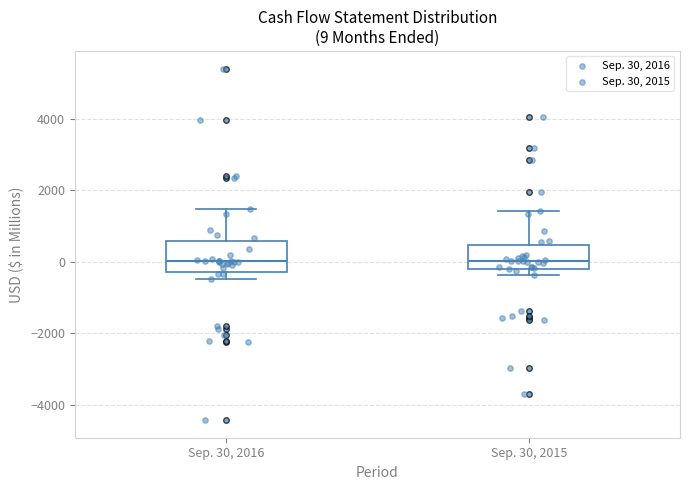

Which box is the tallest, from its lower edge to its upper edge?

Sep. 30, 2016